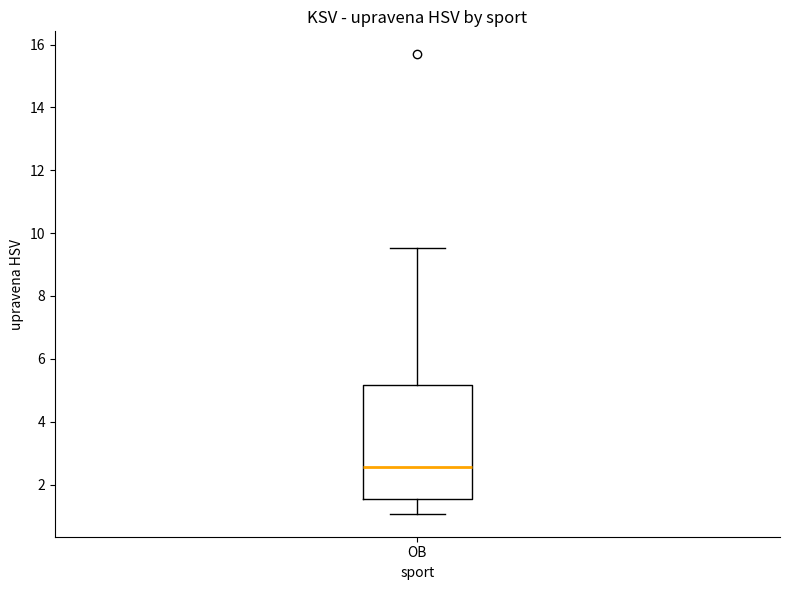

Where does the lower whisker of the box for OB end on the y-axis? The values are not printed on the chart, so give them approximately, as read against the axis.

1.0